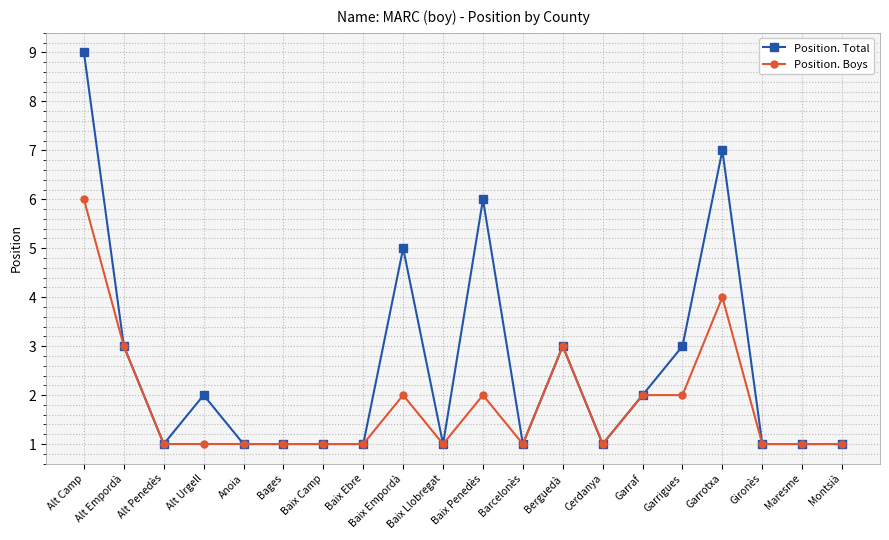

Between Baix Camp and Baix Penedès, which series saw the biggest shift?

Position. Total